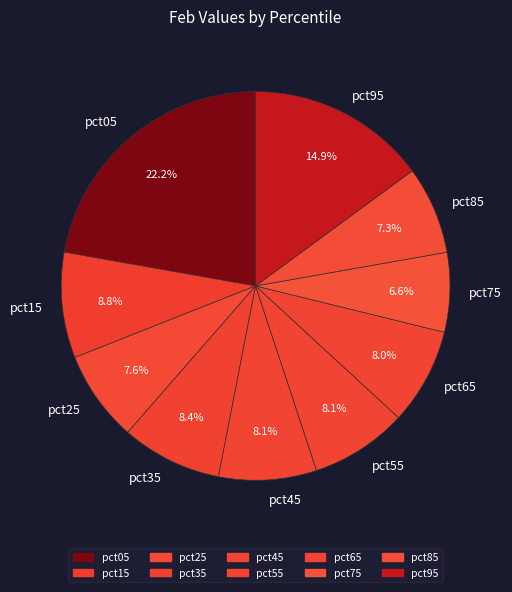

Is the sum of pct05 and pct65 greater than half?

No